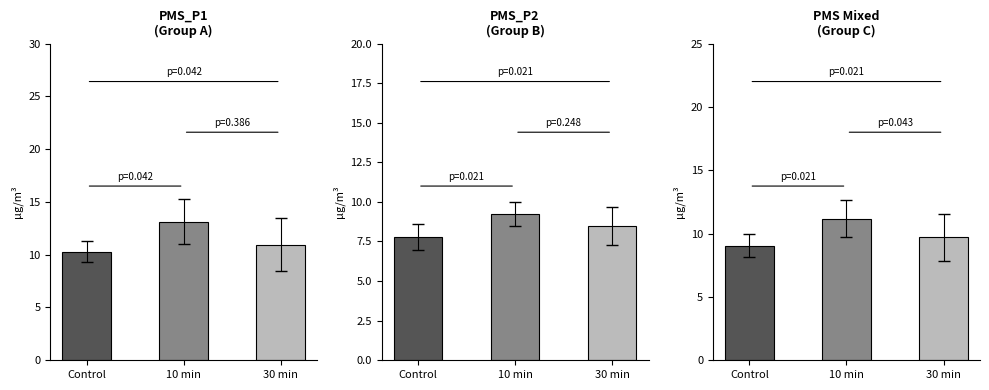

Between 00:01 and 00:21, which series saw the biggest shift?

PMS_P1